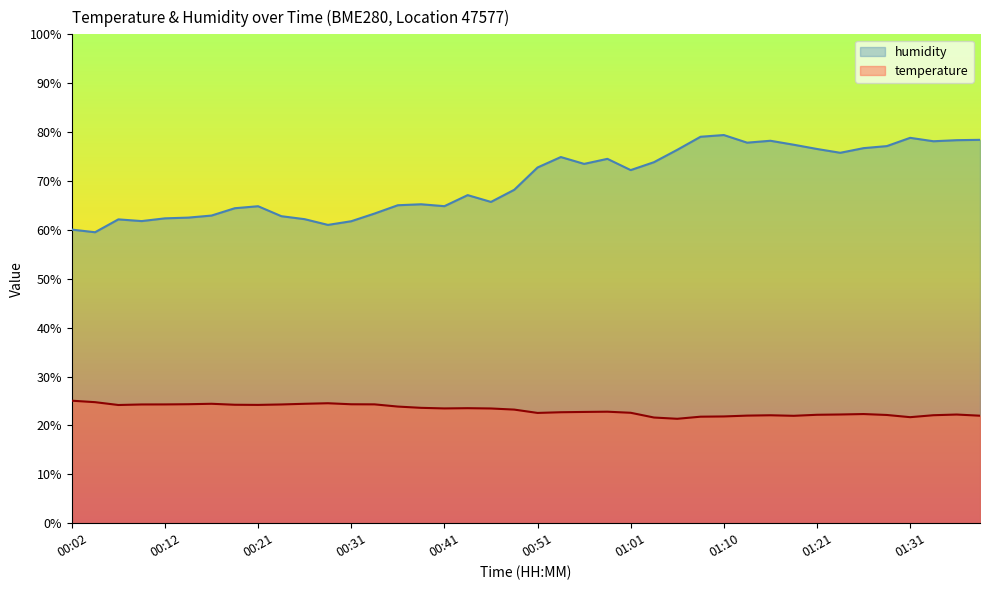

How many data points does each series have?

40